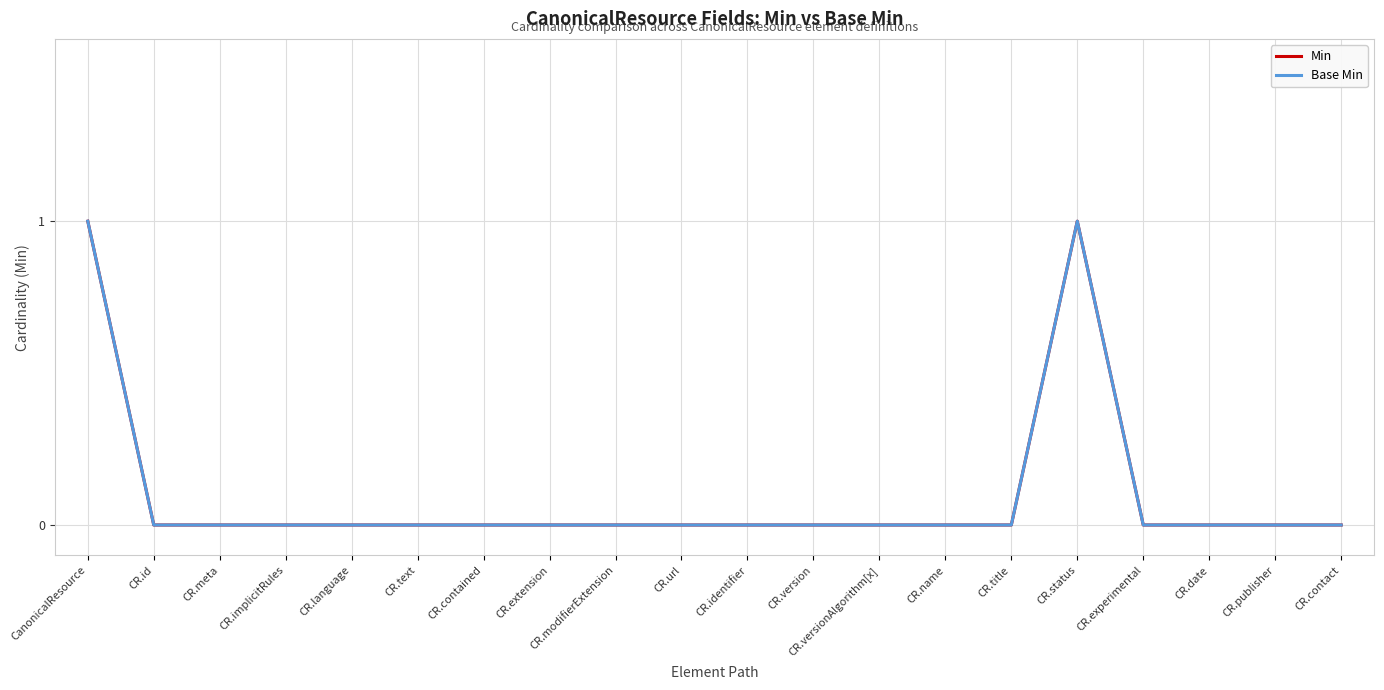

True or false: Base Min has a value of 0 at CR.language.

False